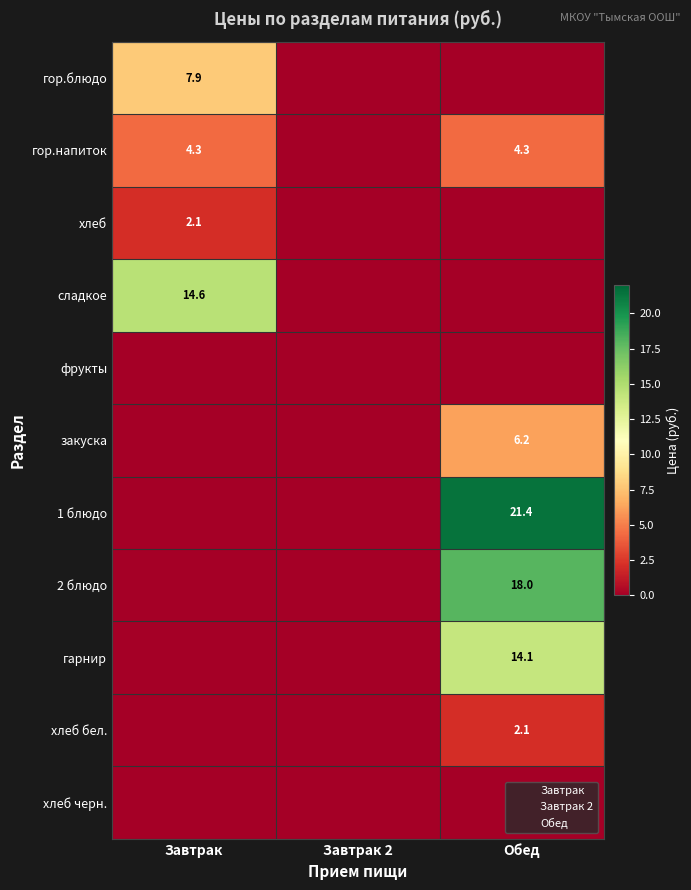

The value of гор.блюдо at Завтрак is 11.9. True or false?

False